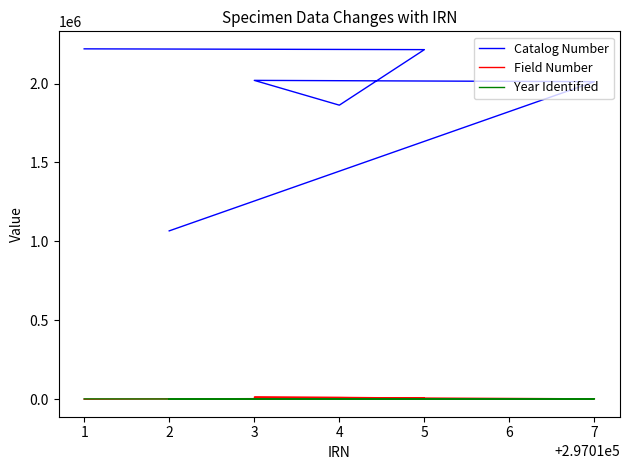

After their last crossing, which series has the higher values: Field Number or Year Identified?

Field Number